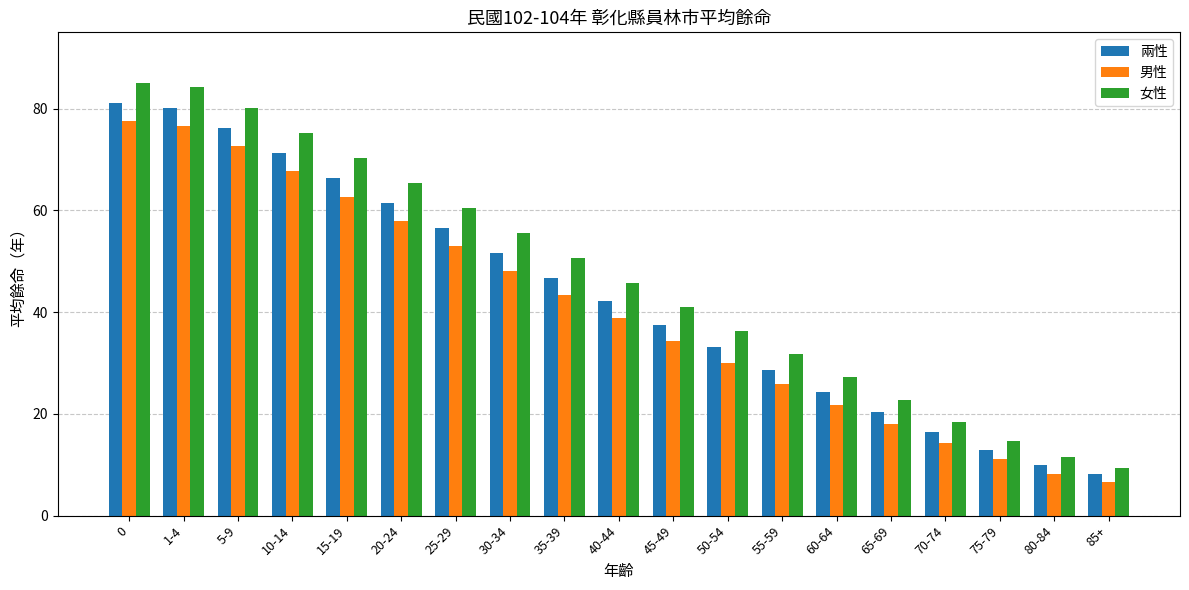

What are all the series names shown in the legend?

兩性, 男性, 女性